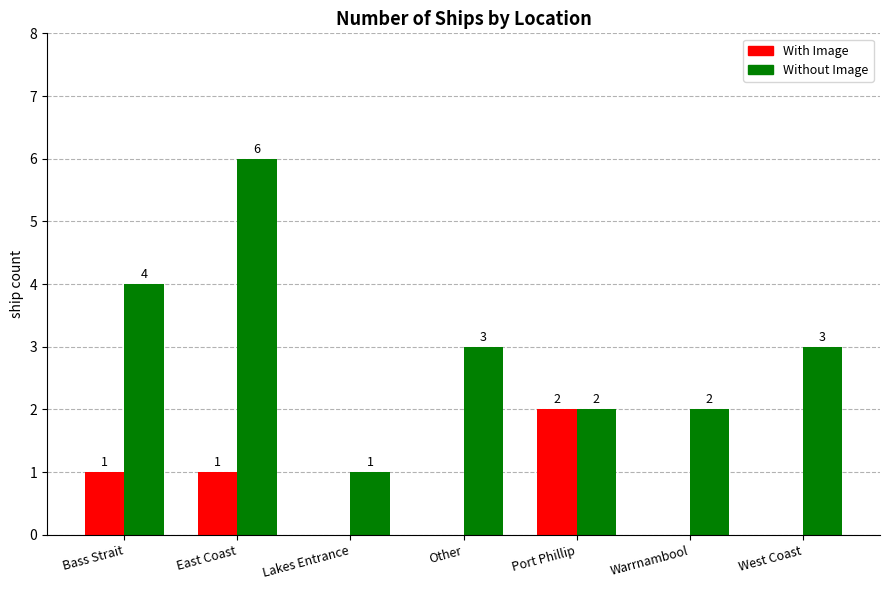

How many series are shown in this chart?

2